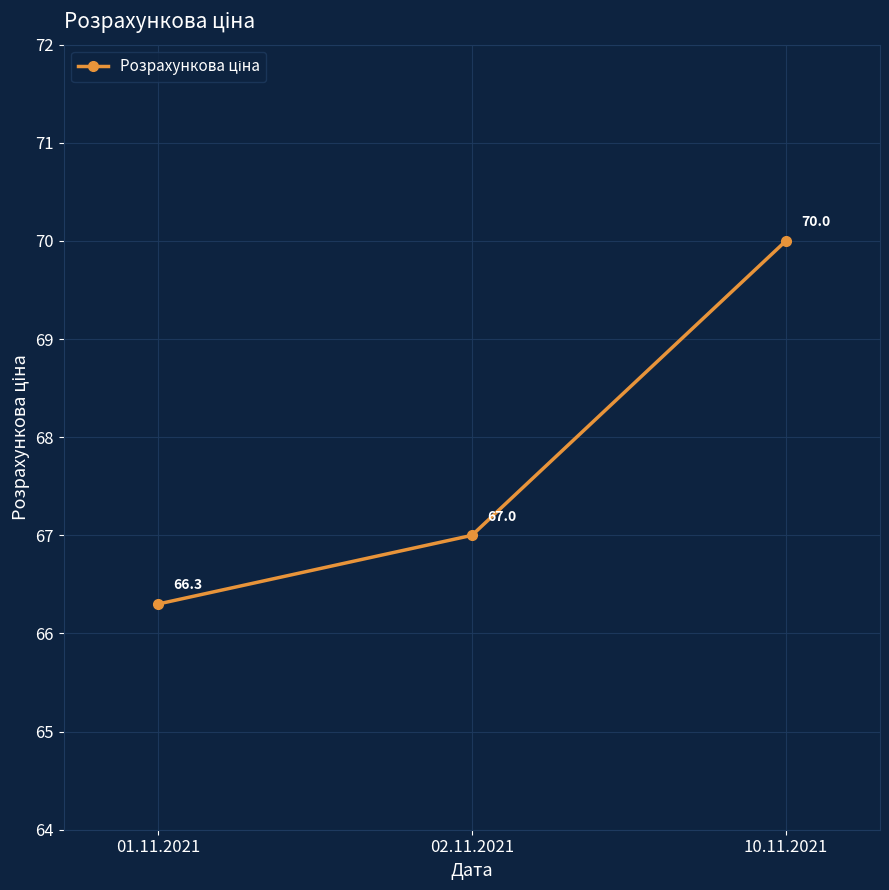

Count the number of categories in the chart.

3